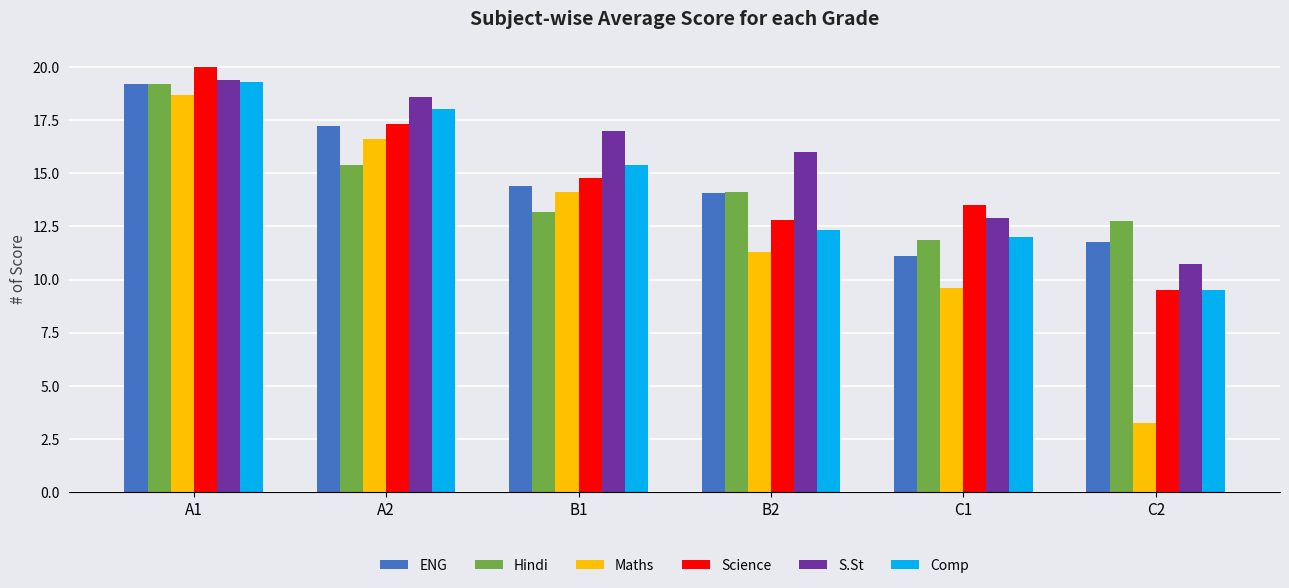

The value of Comp at A2 is 18.0. True or false?

True